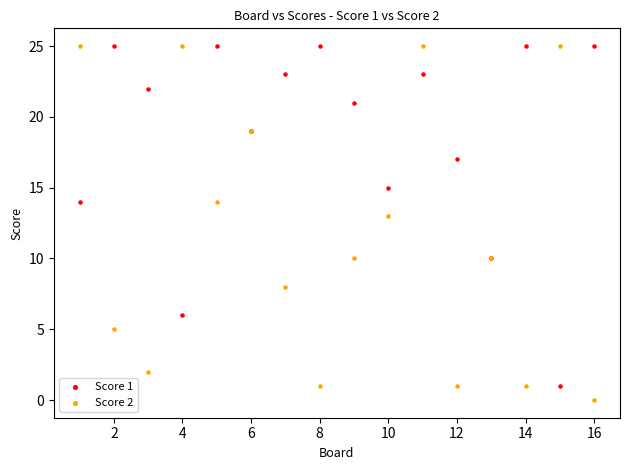

What is the X range (max minus min) for the scatter plot?

15